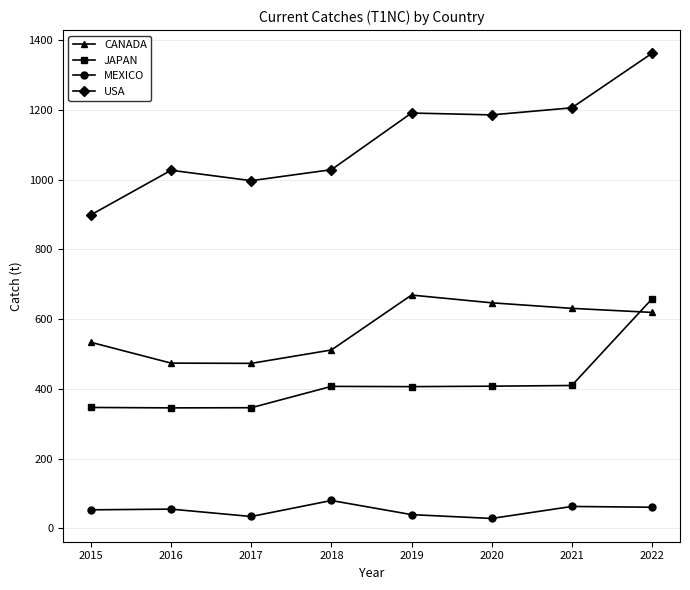

True or false: USA and JAPAN cross at least once.

False